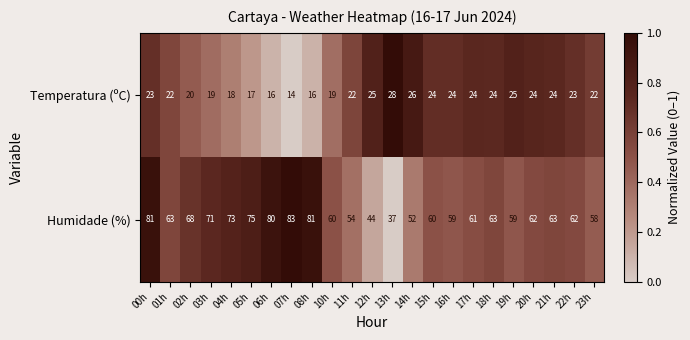

Which series has the largest range (max minus min)?

Humidade (%)